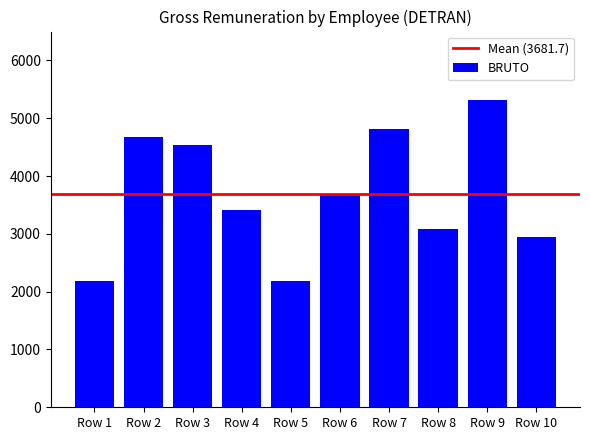

What is the difference between the values at Row 4 and Row 1?

1235.0